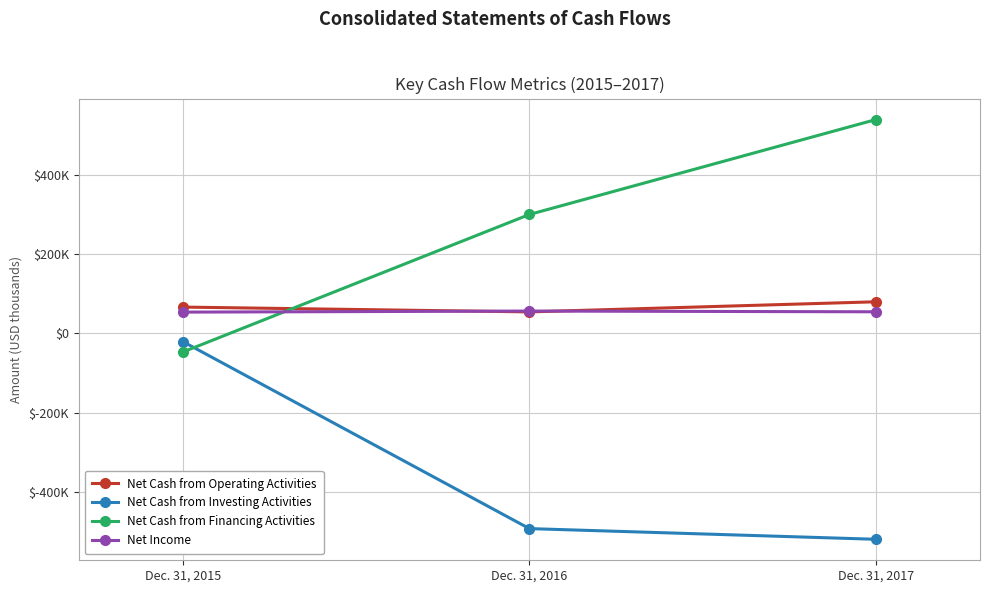

Rank the series by their maximum value, from lowest to highest.

Net Cash from Investing Activities, Net Income, Net Cash from Operating Activities, Net Cash from Financing Activities